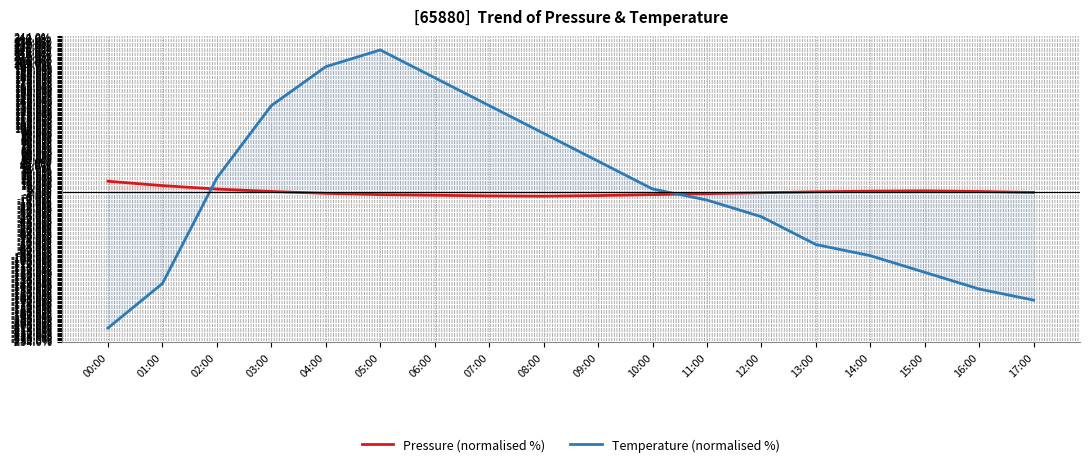

What is the difference between the second highest and second lowest values in the Temperature (normalised %) series?

3.7